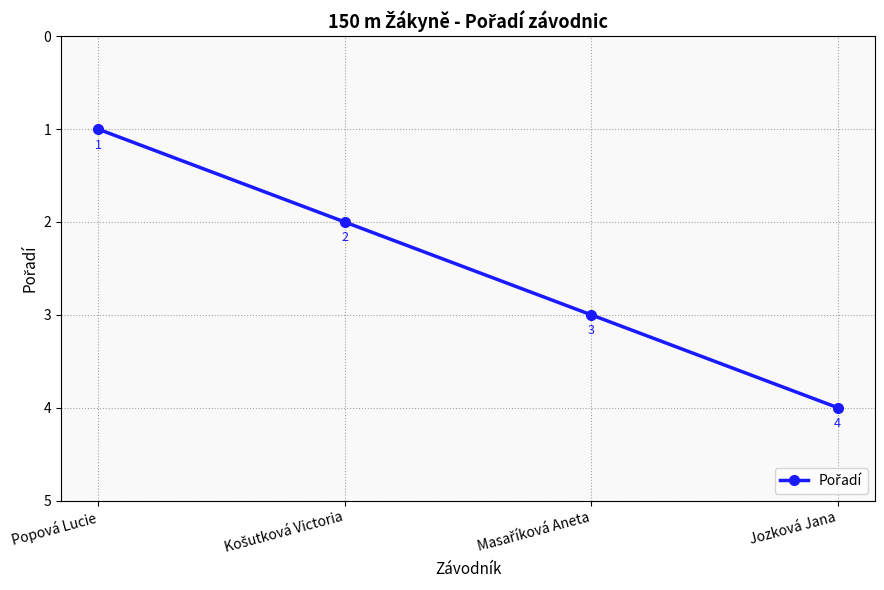

Reading left to right, extract all data points from this chart.

1	2	3	4